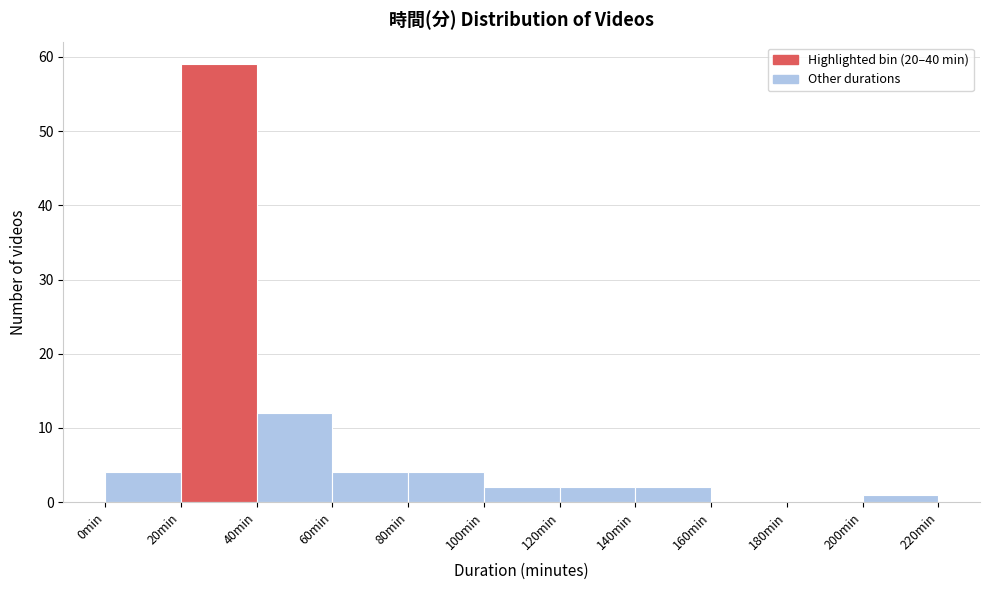

Reading left to right, transcribe this chart: for each bar, give the range it covers on the x-axis and its height. The values are not printed on the chart, so give them approximately, as read against the axis.

0 to 20: 4
20 to 40: 59
40 to 60: 12
60 to 80: 4
80 to 100: 4
100 to 120: 2
120 to 140: 2
140 to 160: 2
160 to 180: 0
180 to 200: 0
200 to 220: 1